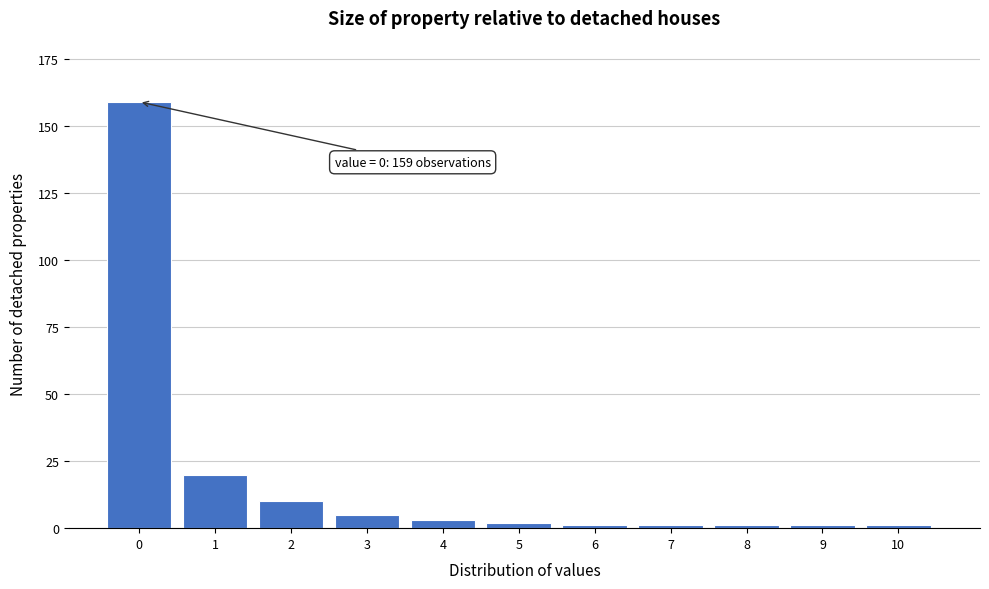

Reading left to right, list all the values displayed in this chart.

0=159	1=20	2=10	3=5	4=3	5=2	6=1	7=1	8=1	9=1	10=1